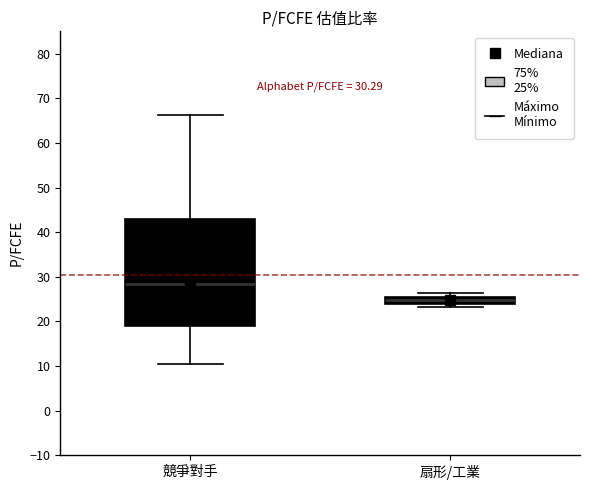

Which box's median line is the lowest?

扇形/工業